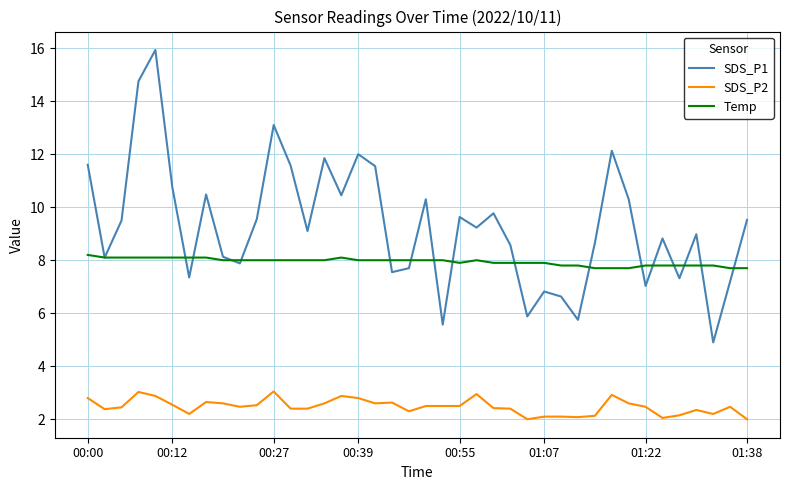

What is the difference between the second highest and second lowest values in the SDS_P1 series?

9.2